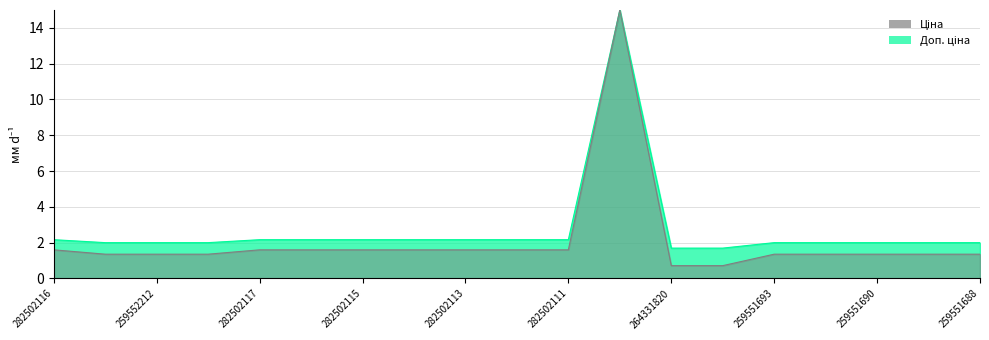

Reading left to right, what are all the values shown in this chart?

Ціна: 1.6	1.4	1.4	1.4	1.6	1.6	1.6	1.6	1.6	1.6	1.6	15.0	0.7	0.7	1.4	1.4	1.4	1.4	1.4
Доп. ціна: 2.2	2.0	2.0	2.0	2.2	2.2	2.2	2.2	2.2	2.2	2.2	15.0	1.7	1.7	2.0	2.0	2.0	2.0	2.0